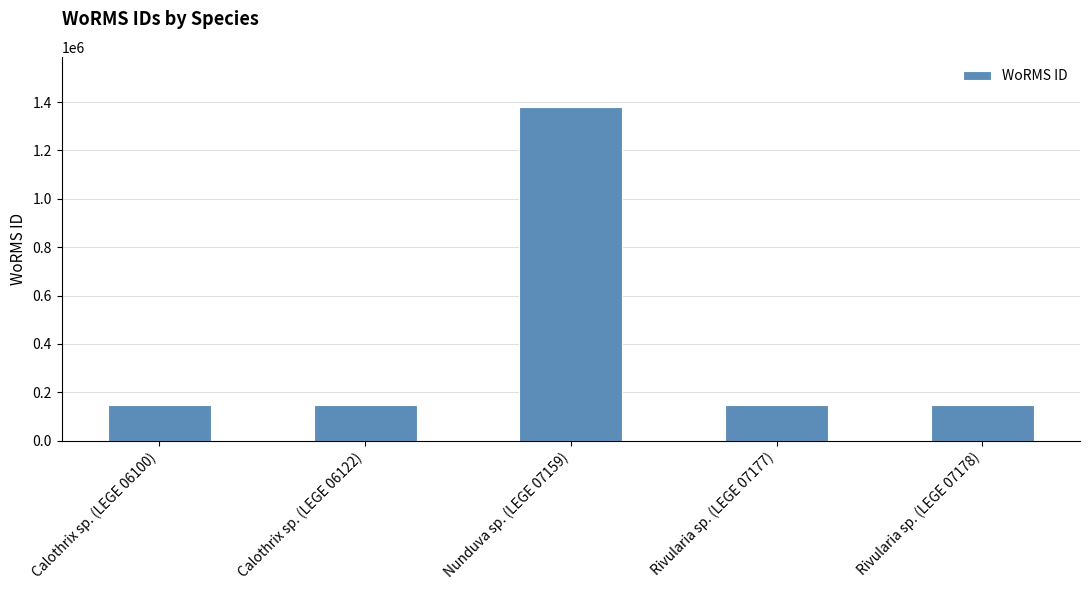

What is the minimum value shown in the chart?

146623